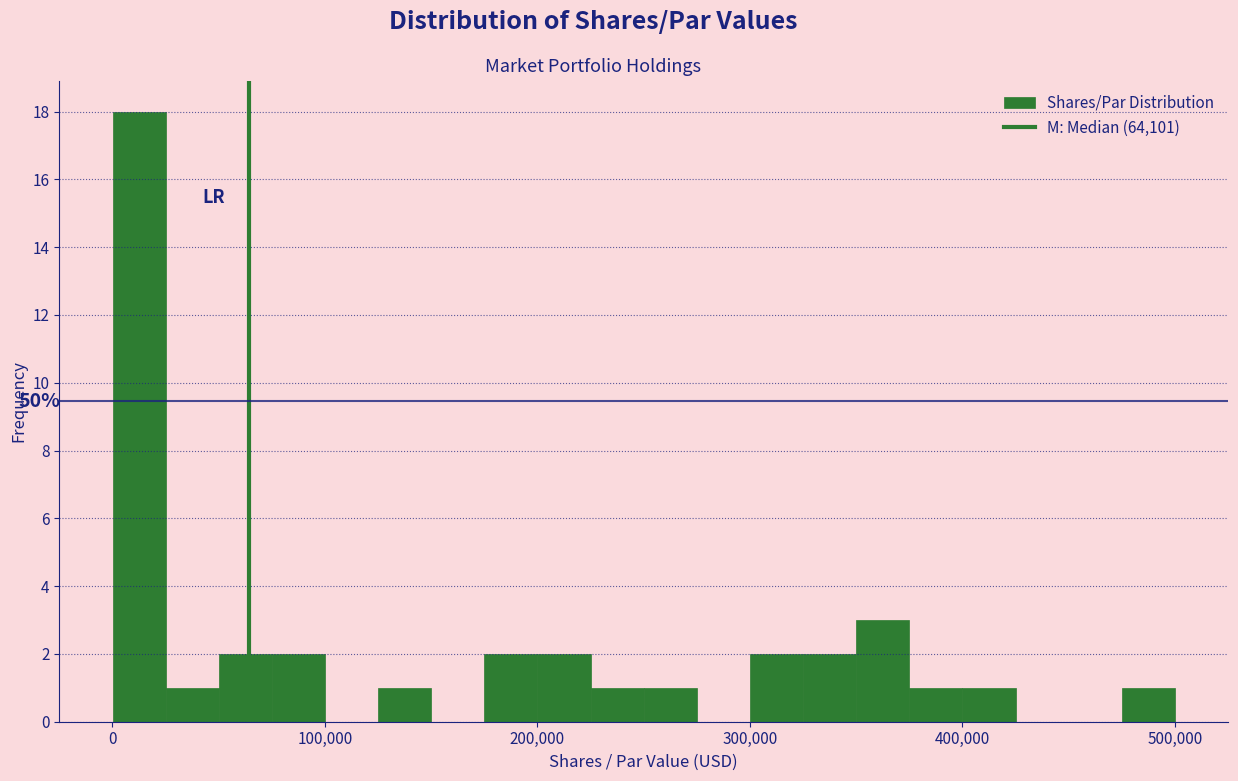

Around what value on the x-axis is the tallest bar? Give the approximate position of its centre, as read against the axis.

10000